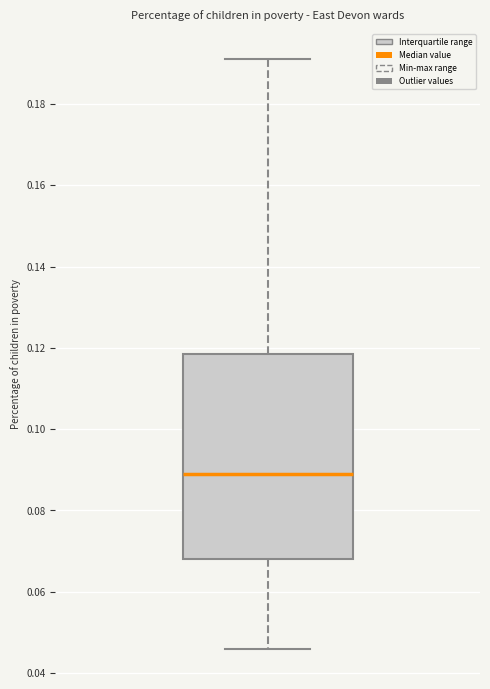

Where is the upper edge of the box on the y-axis? The values are not printed on the chart, so give them approximately, as read against the axis.

0.118